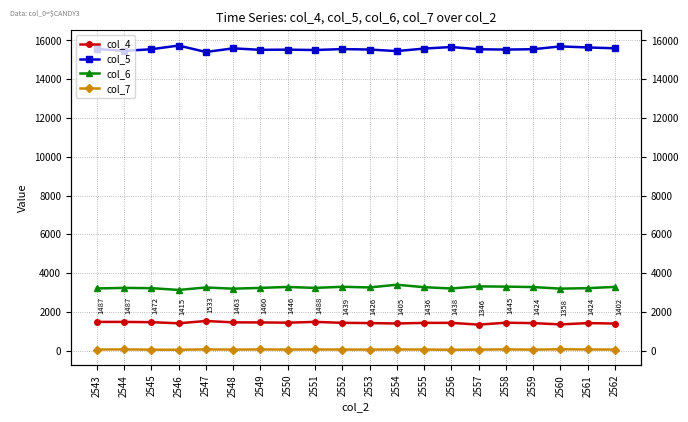

True or false: col_6 and col_5 intersect in this chart.

False